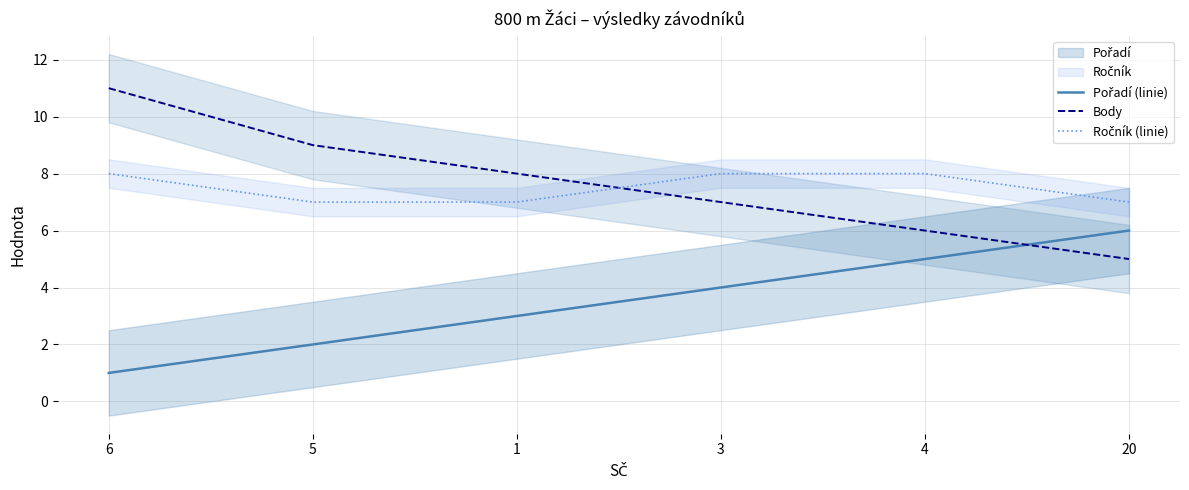

What is the value of the Pořadí (linie) point at the 3rd from the left?

3